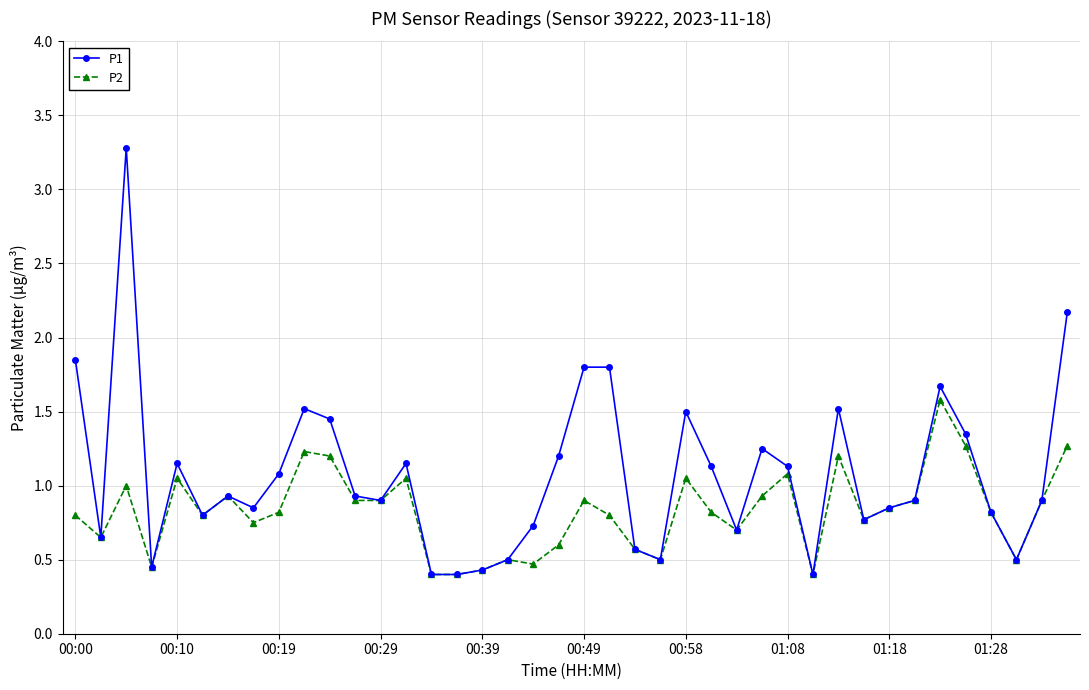

Which series has the widest spread of values?

P1